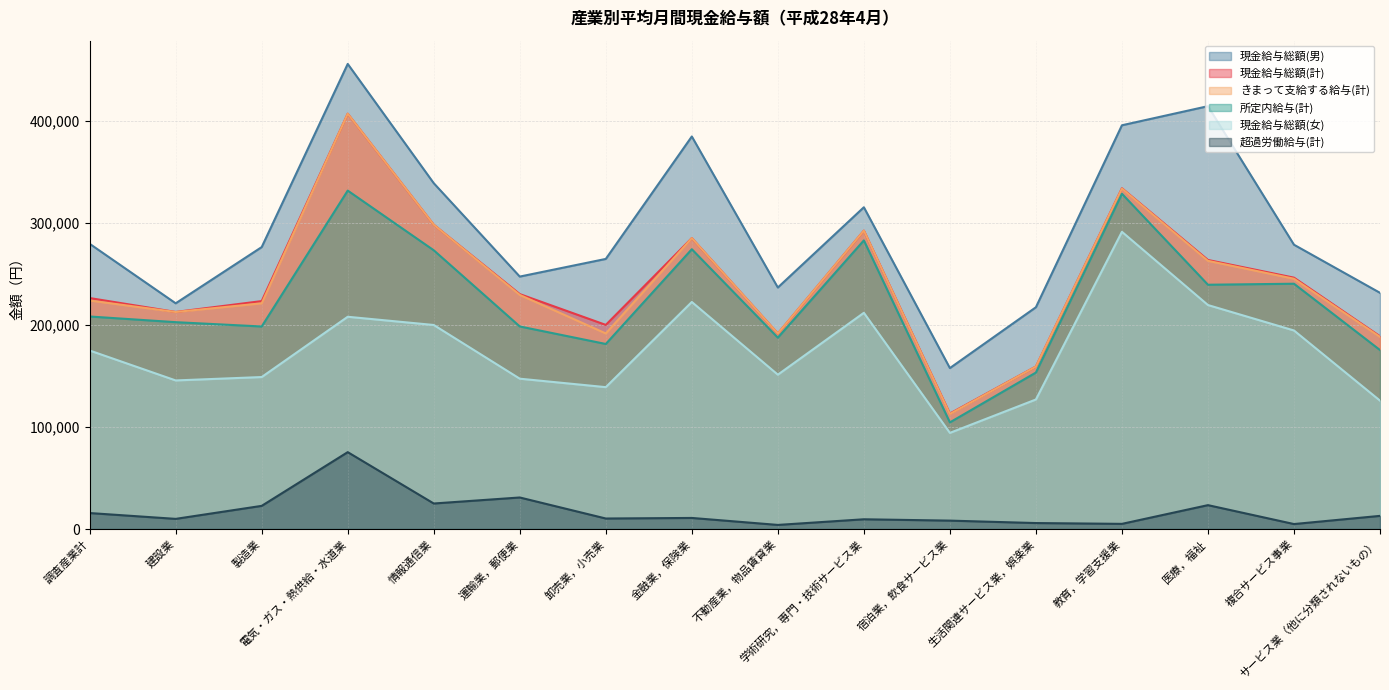

What is the maximum value for きまって支給する給与(計)?

406881